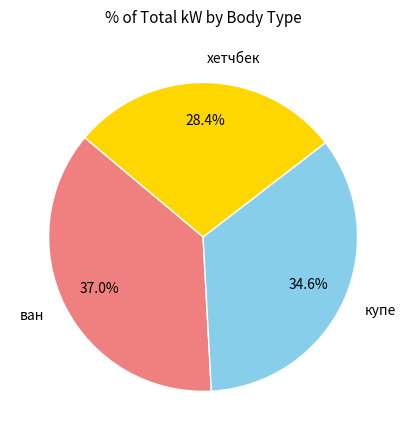

What percentage is the купе slice, to the nearest percent?

35%